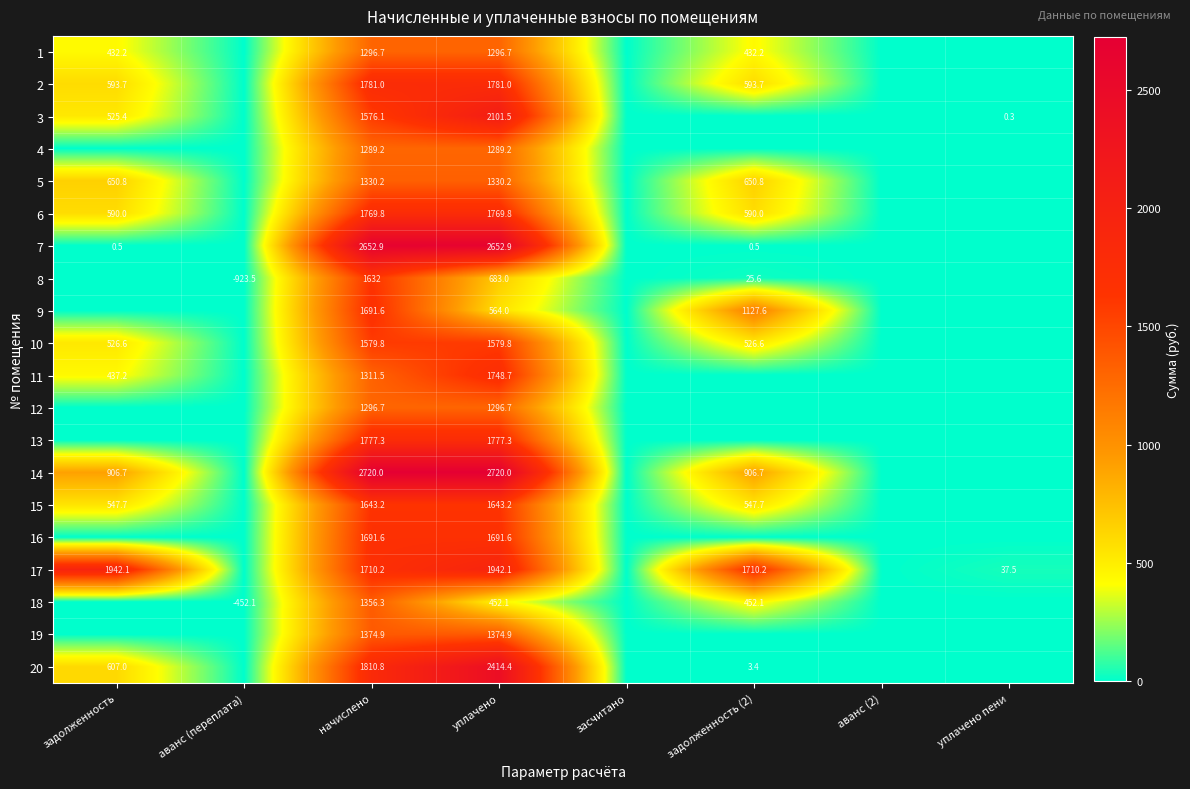

What is the difference between the 8 values at задолженность (2) and аванс (переплата)?

949.1